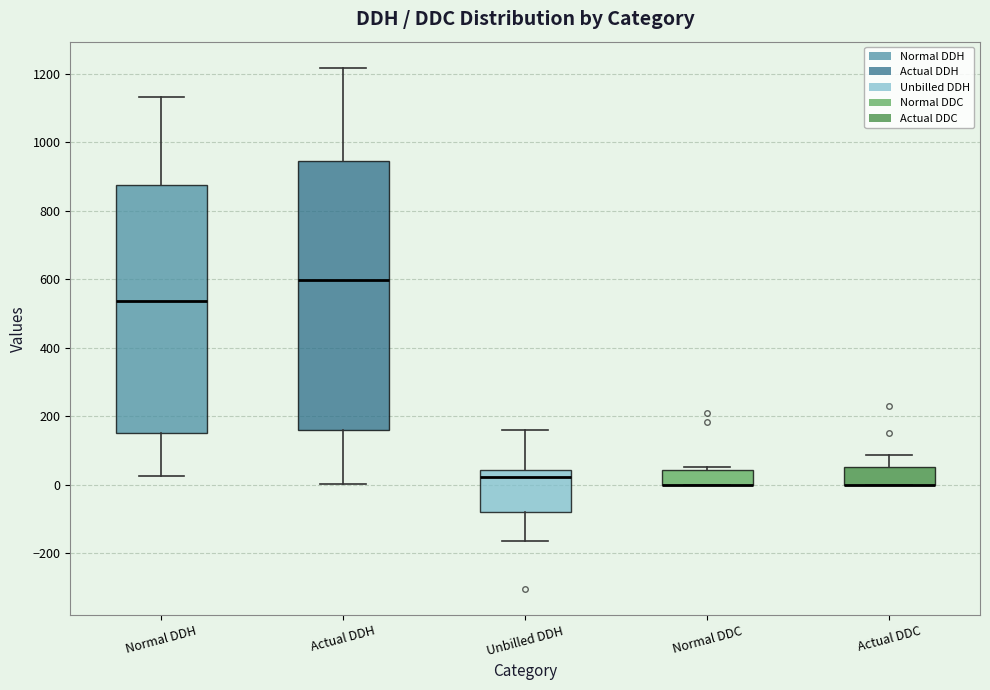

Reading left to right, read every box against the y-axis: the position of its median line, the range the box covers, and the ends of its whiskers. The values are not printed on the chart, so give them approximately, as read against the axis.

Normal DDH: median 540, box 160 to 880, whiskers 20 to 1140
Actual DDH: median 600, box 160 to 940, whiskers 0 to 1220
Unbilled DDH: median 20, box -80 to 40, whiskers -160 to 160
Normal DDC: median 0 (drawn on the box's lower edge), box 0 to 40, whiskers 0 to 60
Actual DDC: median 0 (drawn on the box's lower edge), box 0 to 60, whiskers 0 to 80